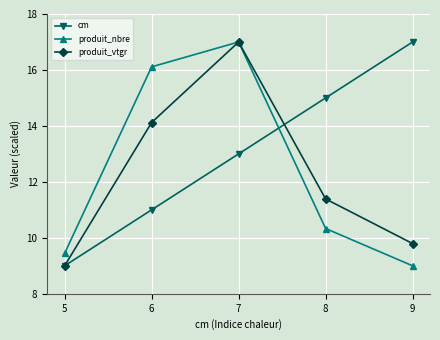

What is the difference between the maximum and second lowest values in the produit_nbre series?

7.6